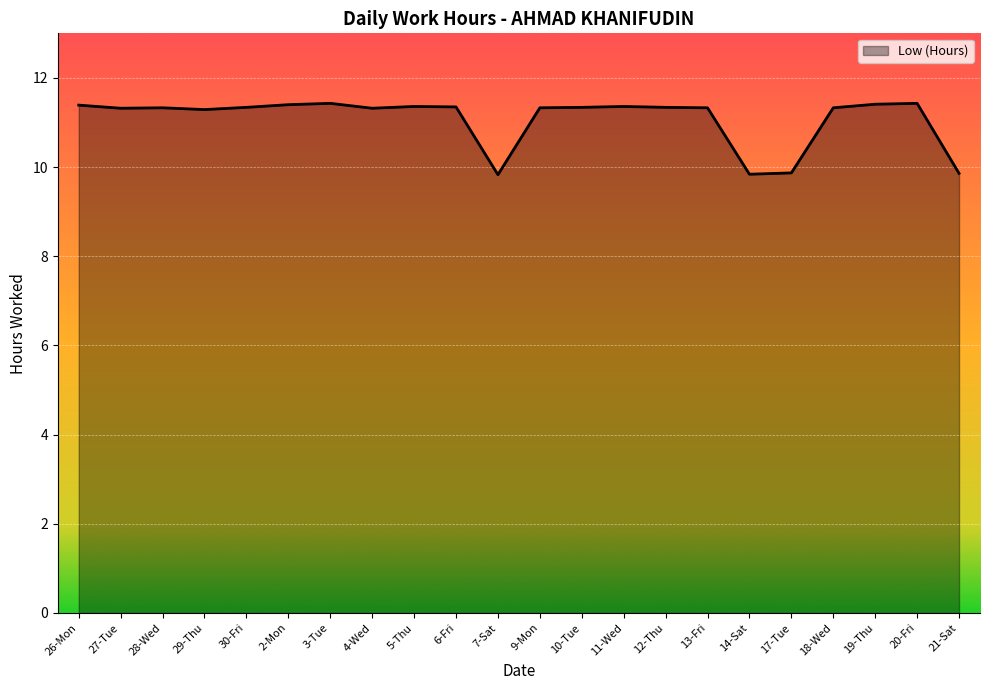

Count the values in the range 11 to 12.

18